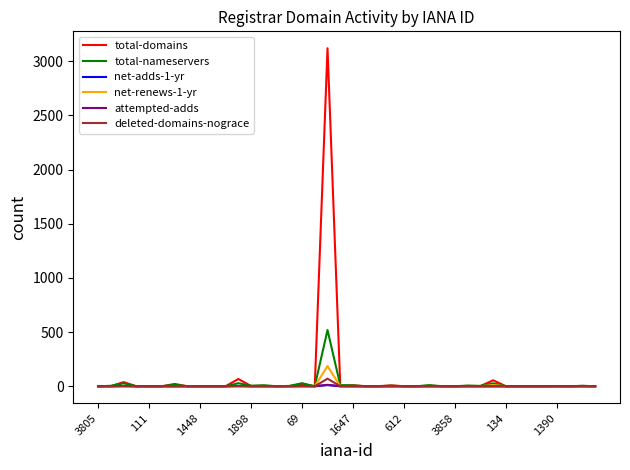

Which series has the widest spread of values?

total-domains